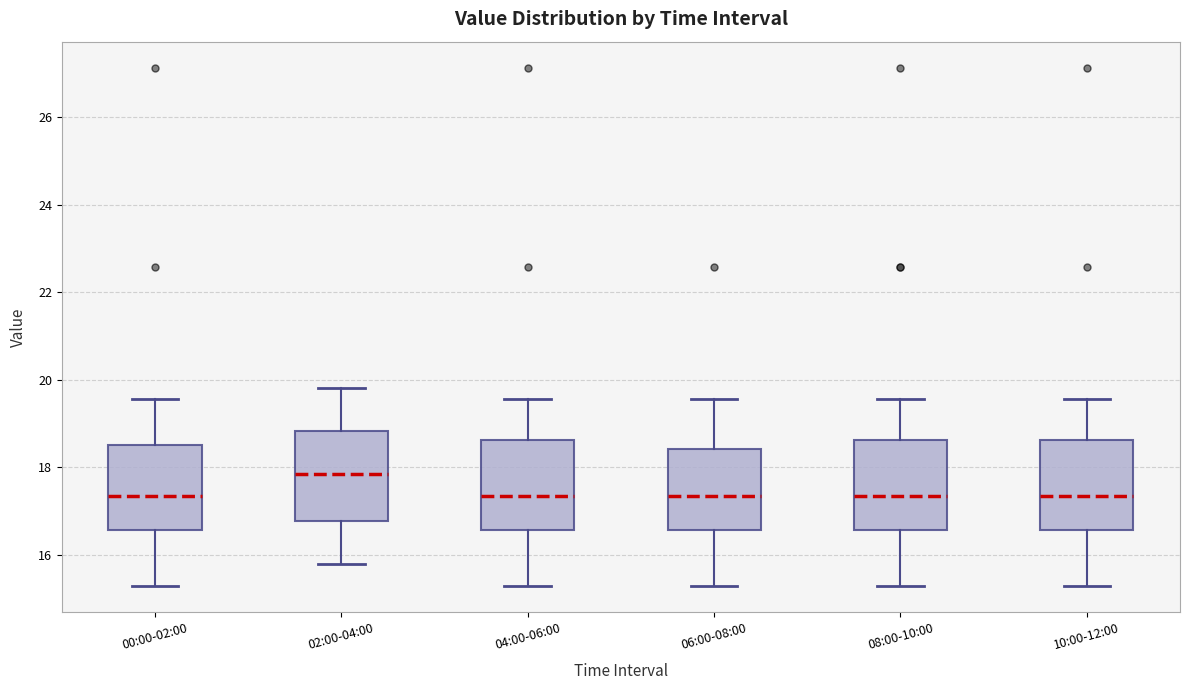

Reading left to right, read every box against the y-axis: the position of its median line, the range the box covers, and the ends of its whiskers. The values are not printed on the chart, so give them approximately, as read against the axis.

00:00-02:00: median 17.4, box 16.6 to 18.6, whiskers 15.2 to 19.6
02:00-04:00: median 17.8, box 16.8 to 18.8, whiskers 15.8 to 19.8
04:00-06:00: median 17.4, box 16.6 to 18.6, whiskers 15.2 to 19.6
06:00-08:00: median 17.4, box 16.6 to 18.4, whiskers 15.2 to 19.6
08:00-10:00: median 17.4, box 16.6 to 18.6, whiskers 15.2 to 19.6
10:00-12:00: median 17.4, box 16.6 to 18.6, whiskers 15.2 to 19.6